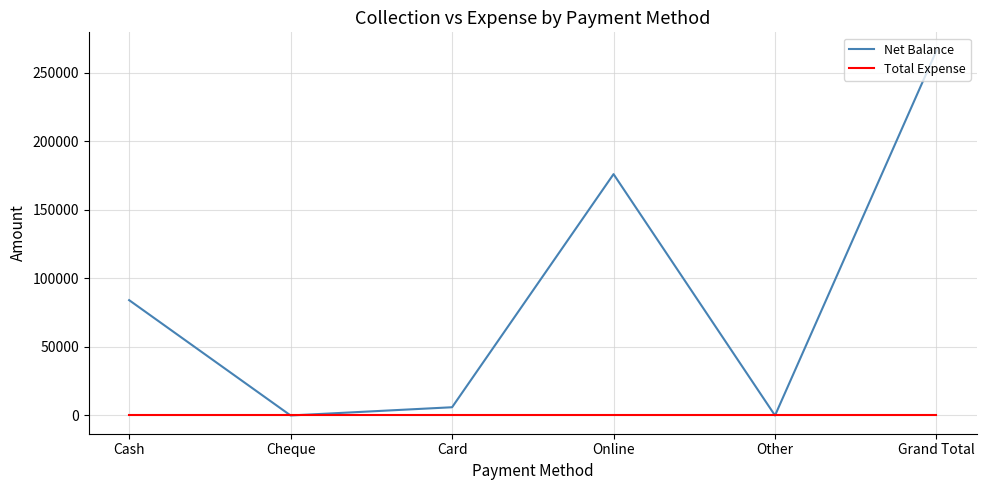

True or false: Total Expense has a value of 0 at Cheque.

True